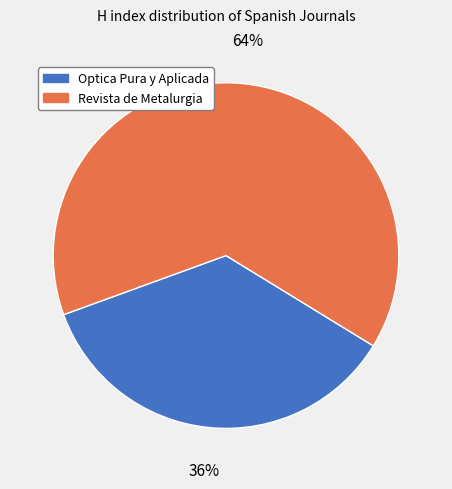

Rank the categories by value from lowest to highest.

Optica Pura y Aplicada, Revista de Metalurgia